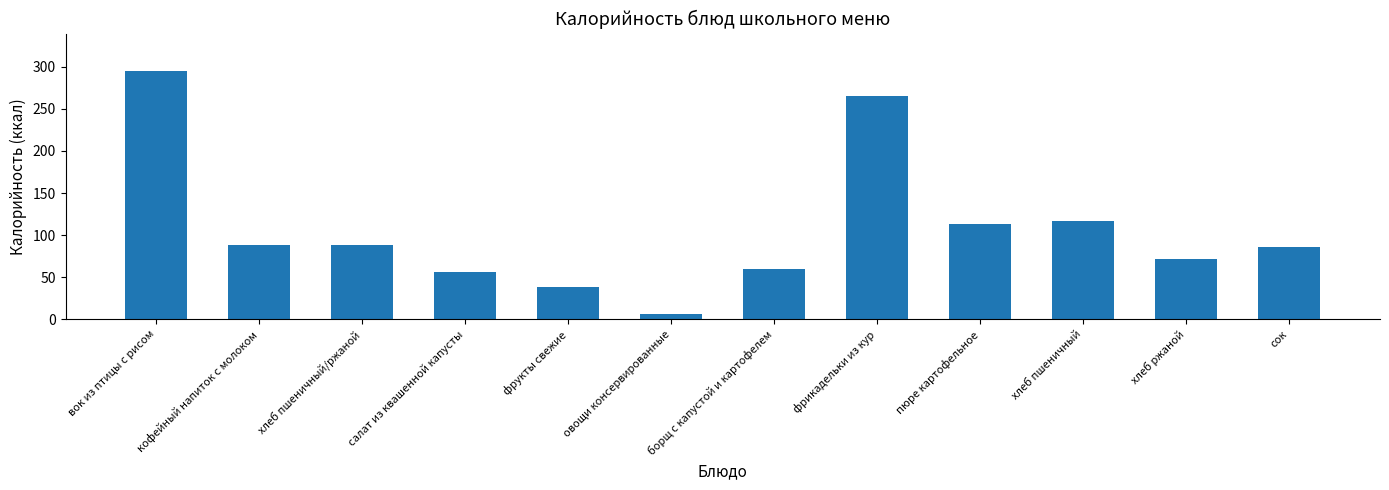

What is the difference between the second highest and minimum values?

258